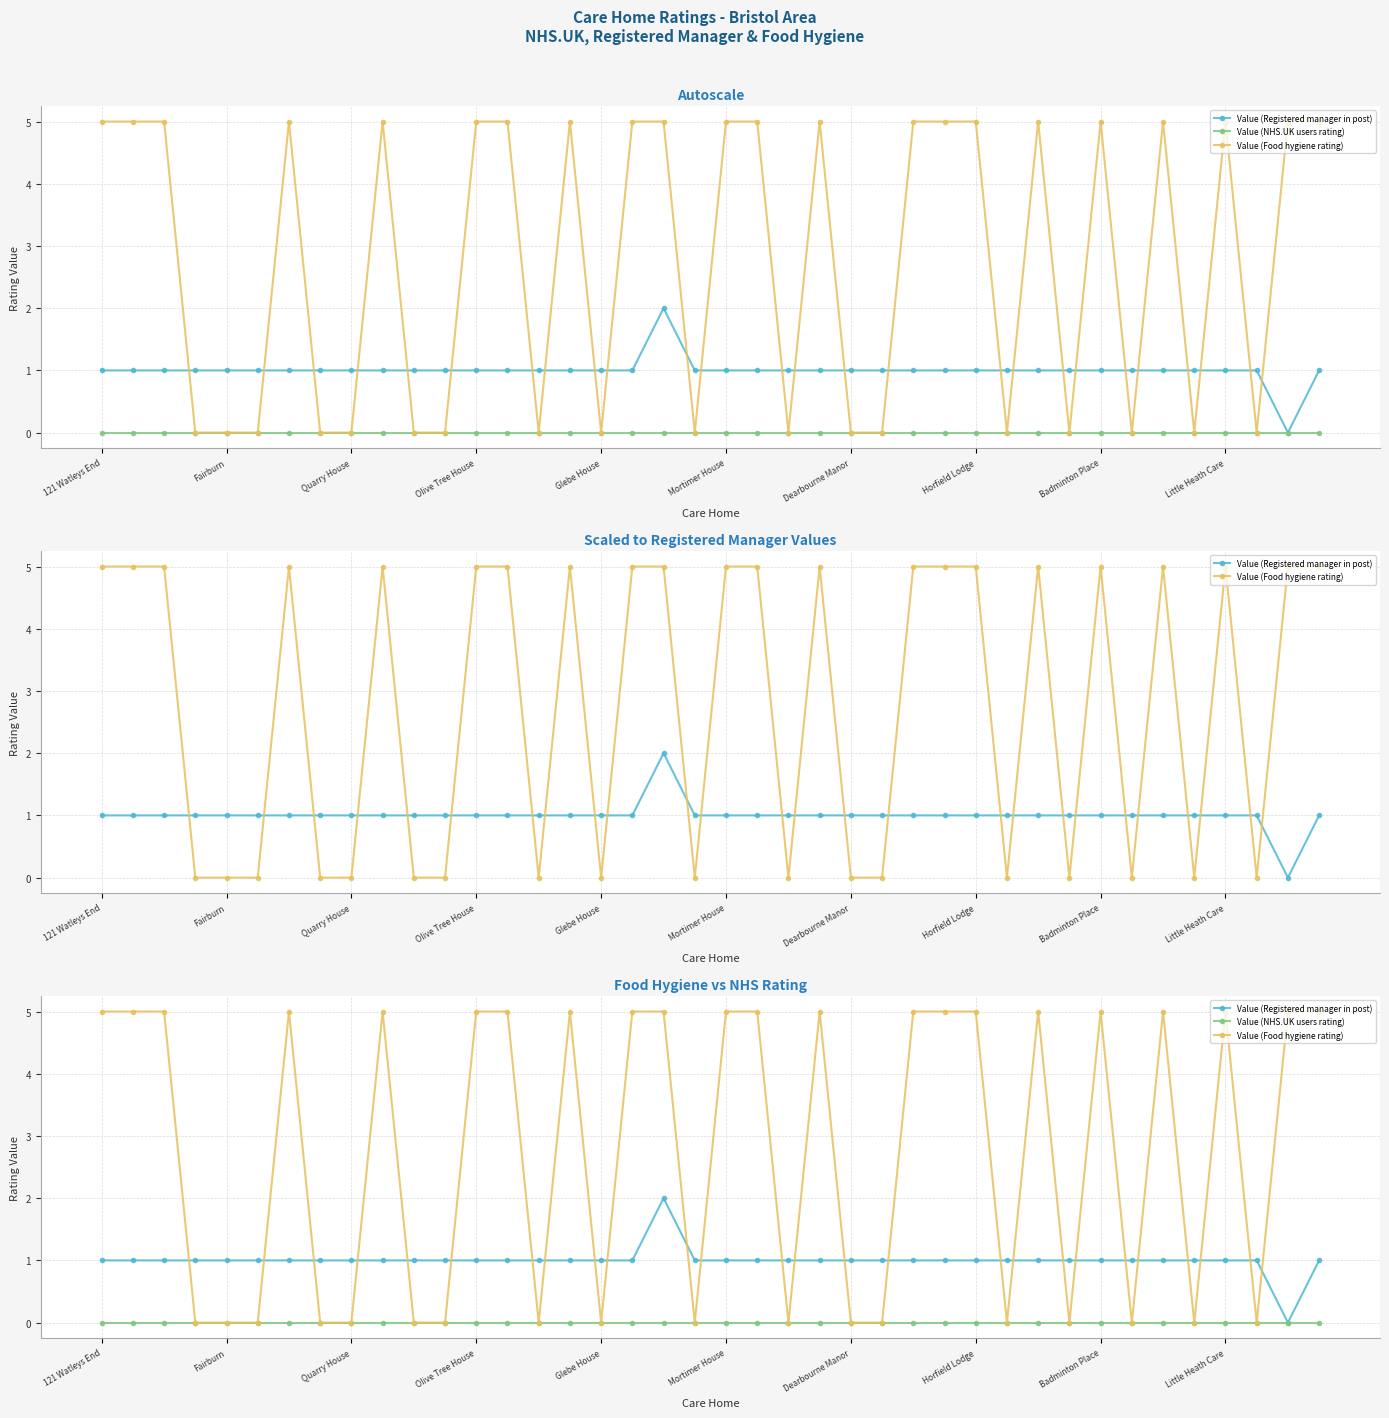

Which category has the lowest value in the Value (NHS.UK users rating) series?

121 Watleys End